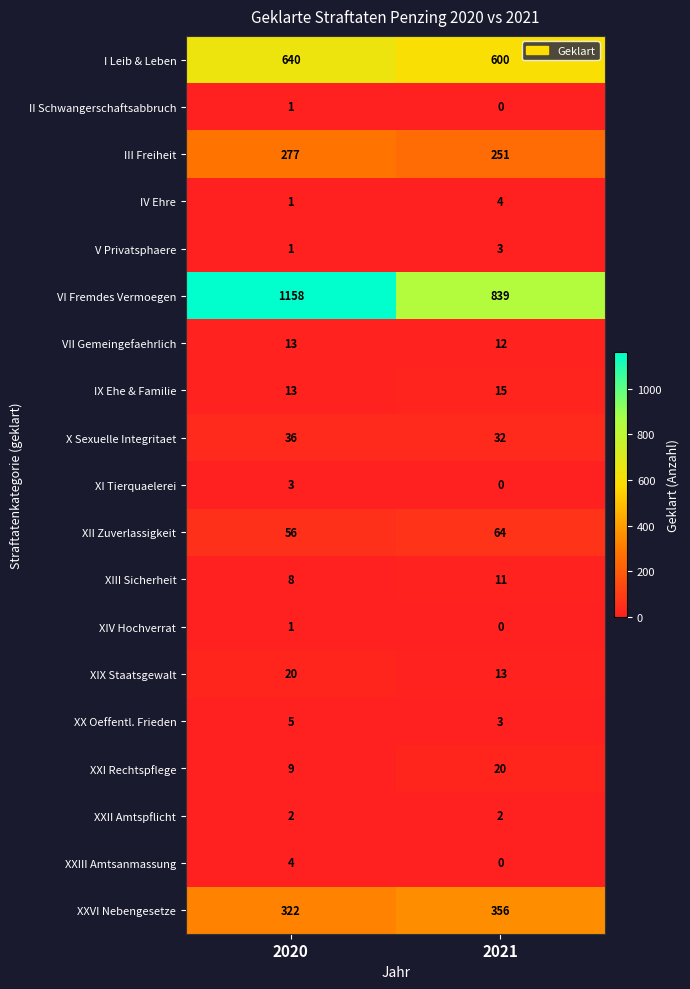

Which category has the highest value in the VII Gemeingefaehrlich series?

2020